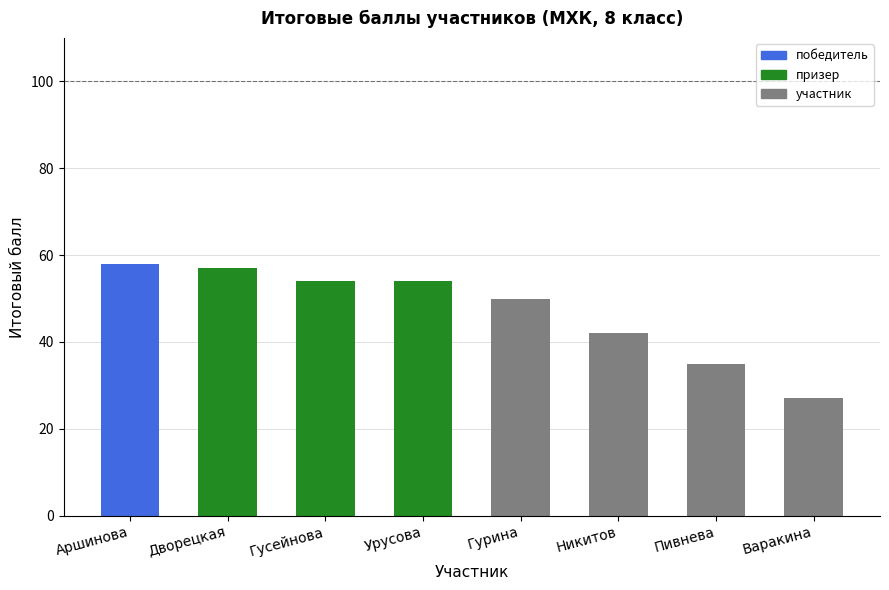

What position from the right is Дворецкая?

7